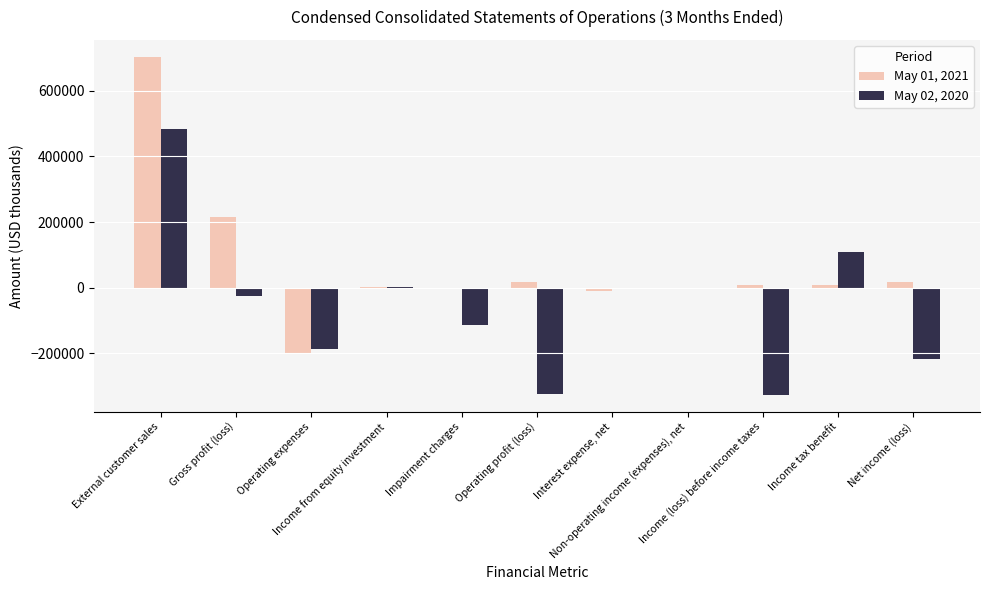

The value of May 02, 2020 at Net income (loss) is -317750. True or false?

False